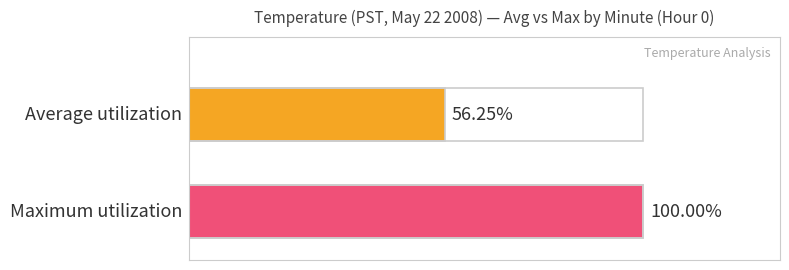

Is the value of Maximum utilization at 18 greater than the value of Average utilization at 2?

No